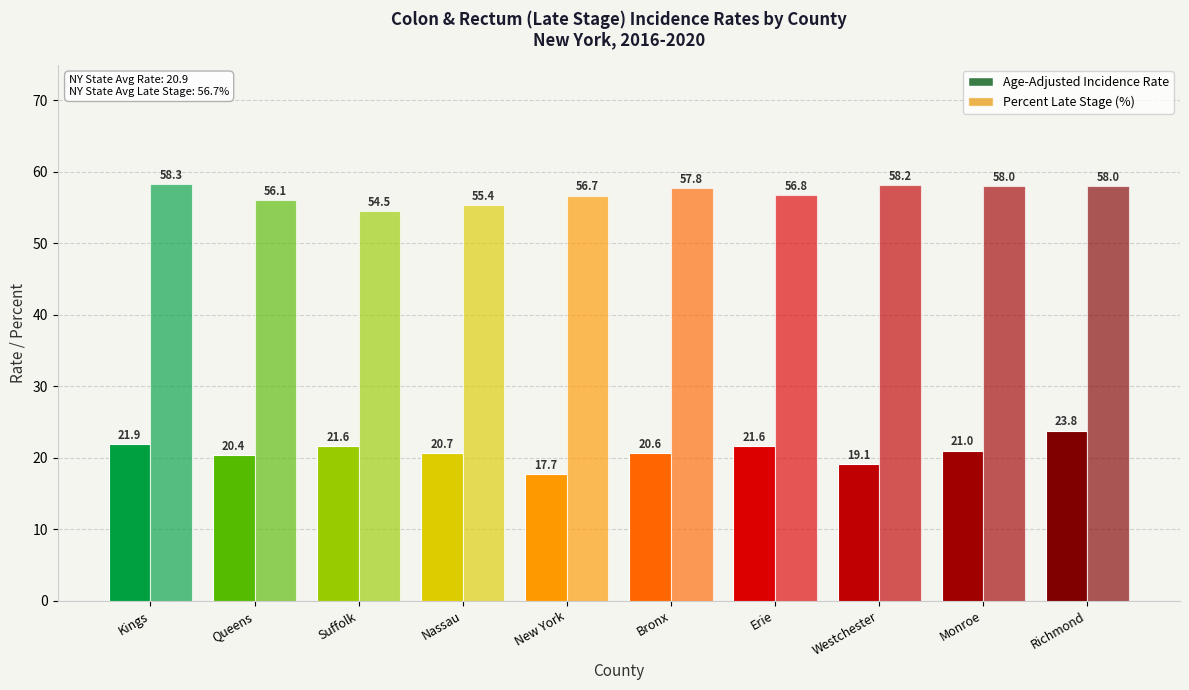

Does the chart contain any negative values?

No